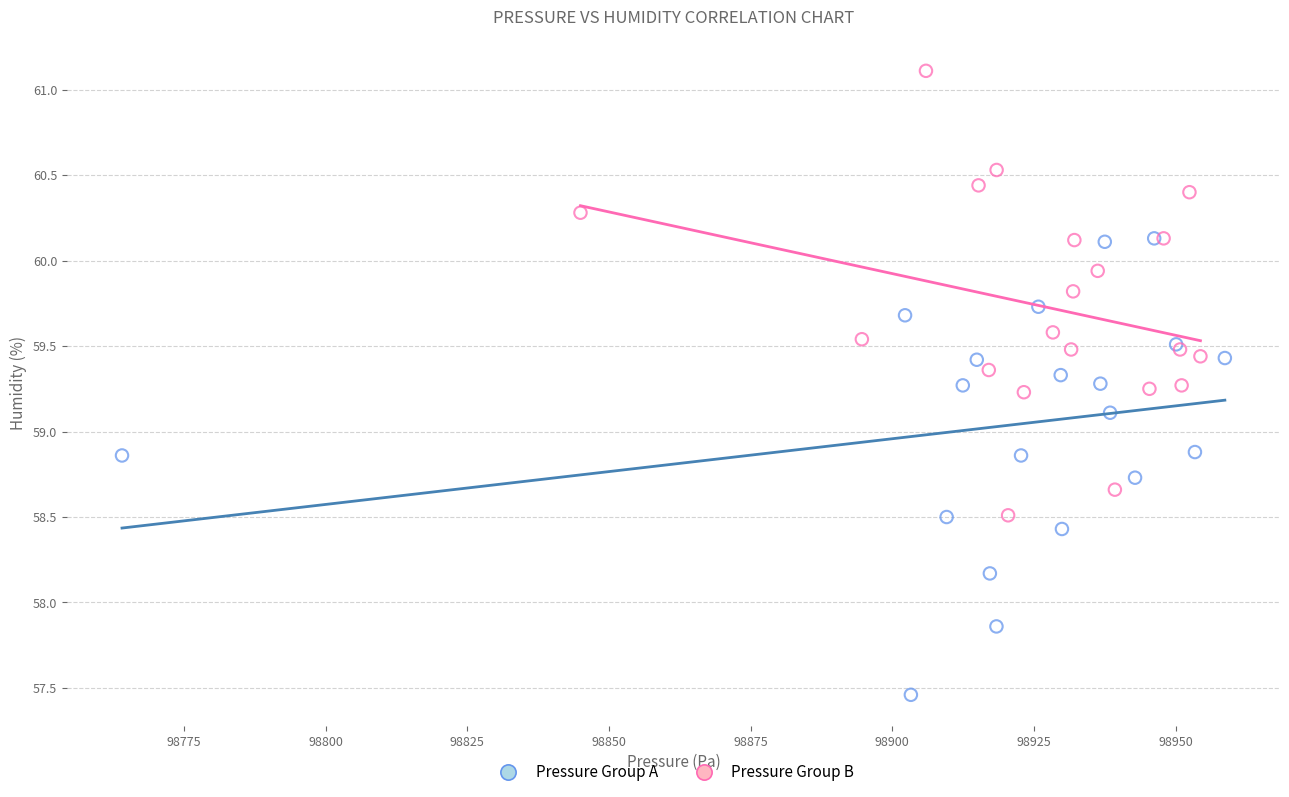

Which series contains the lowest Y value?

Pressure Group A